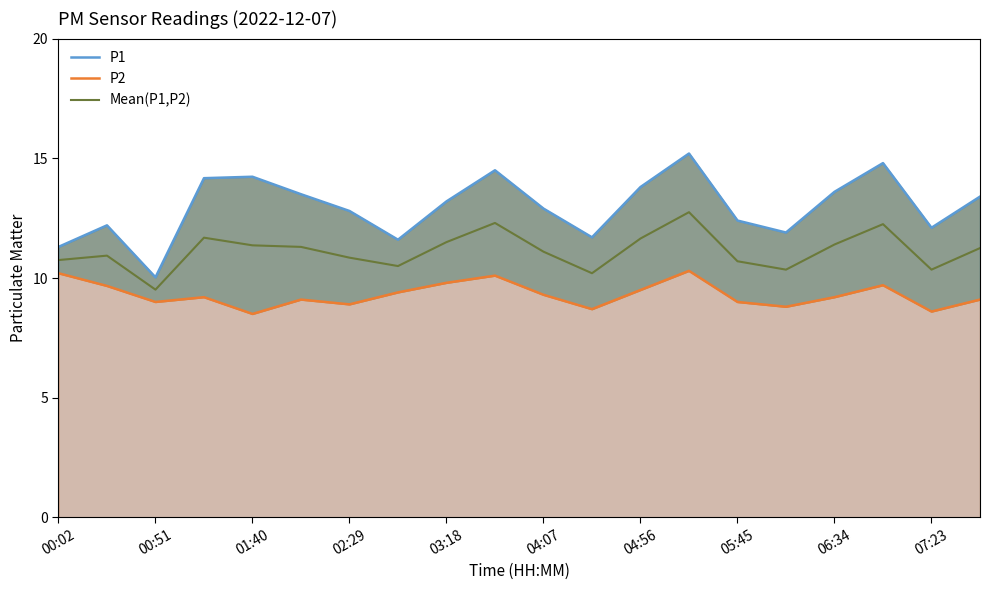

Which series has the widest spread of values?

P1